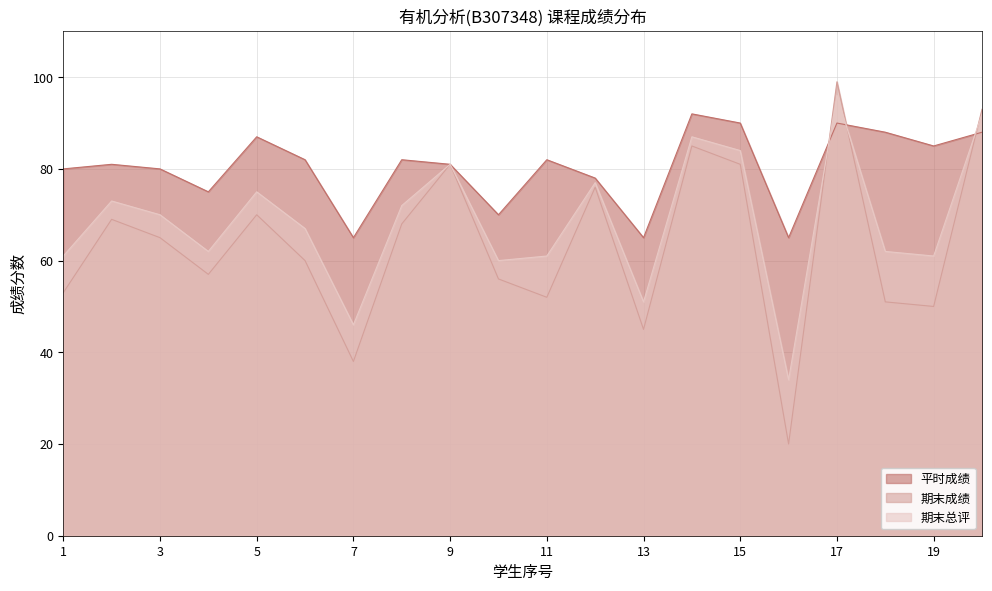

In 平时成绩, how many points are lower than both neighbors (excluding endpoints)?

6